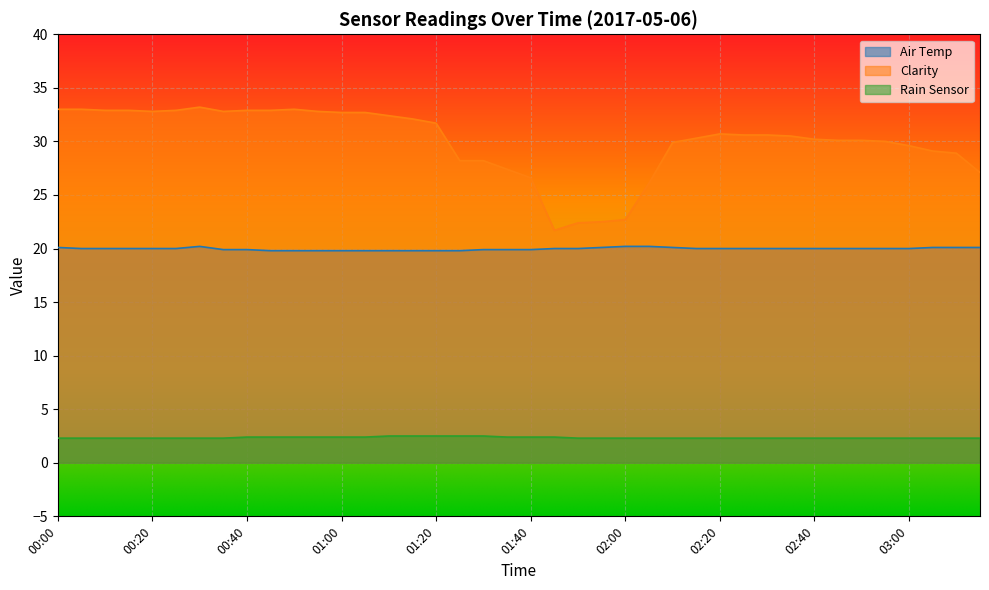

How many lines are shown in the chart?

3